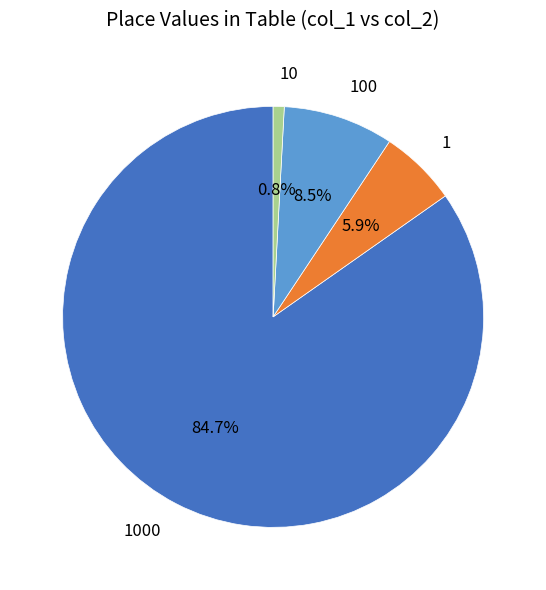

The 1 slice represents 14% of the pie. True or false?

False